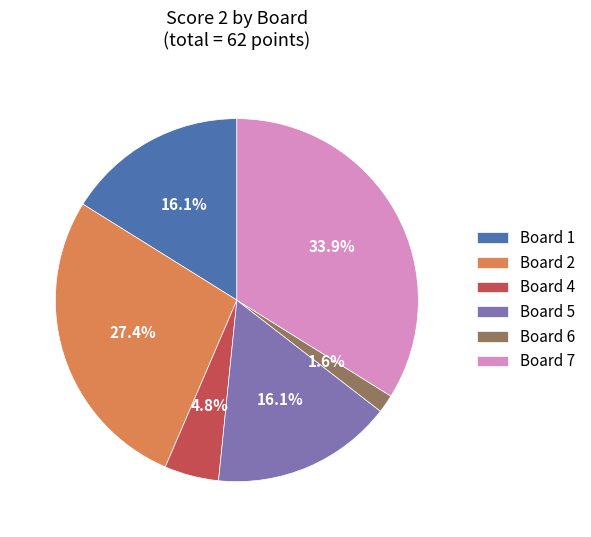

To the nearest percent, what portion does Board 6 represent?

2%